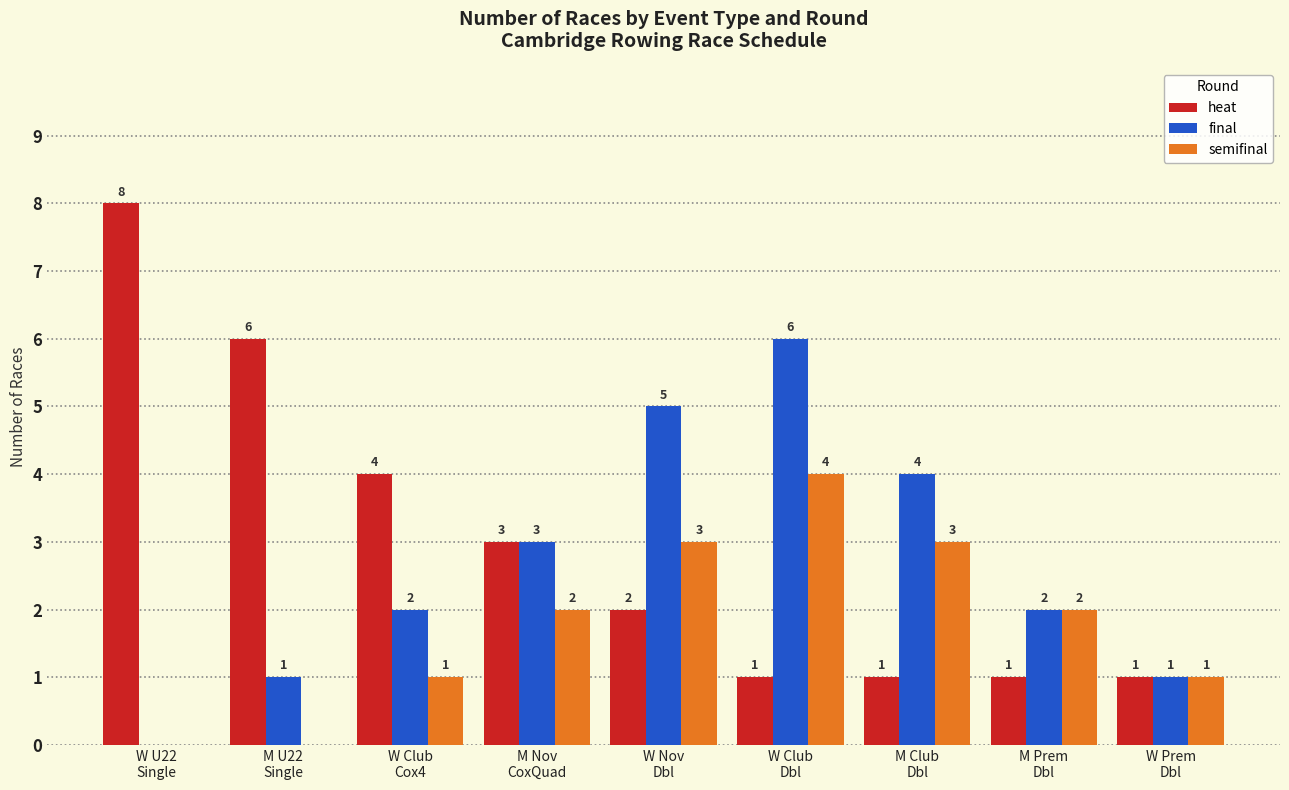

How many values in semifinal are above zero?

7